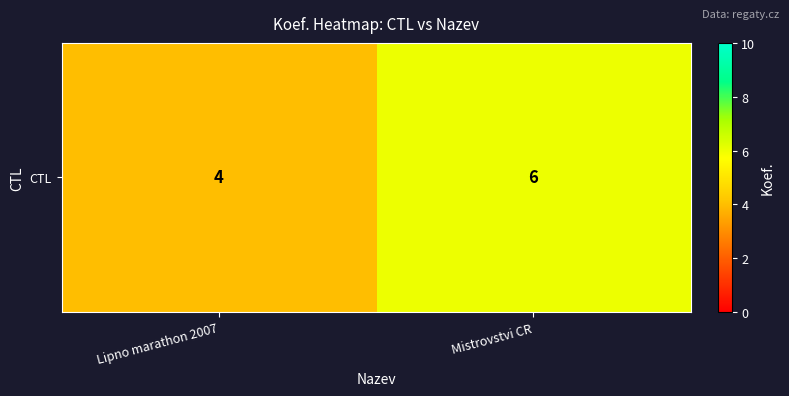

List the labels in order of value, smallest first.

Lipno marathon 2007, Mistrovstvi CR